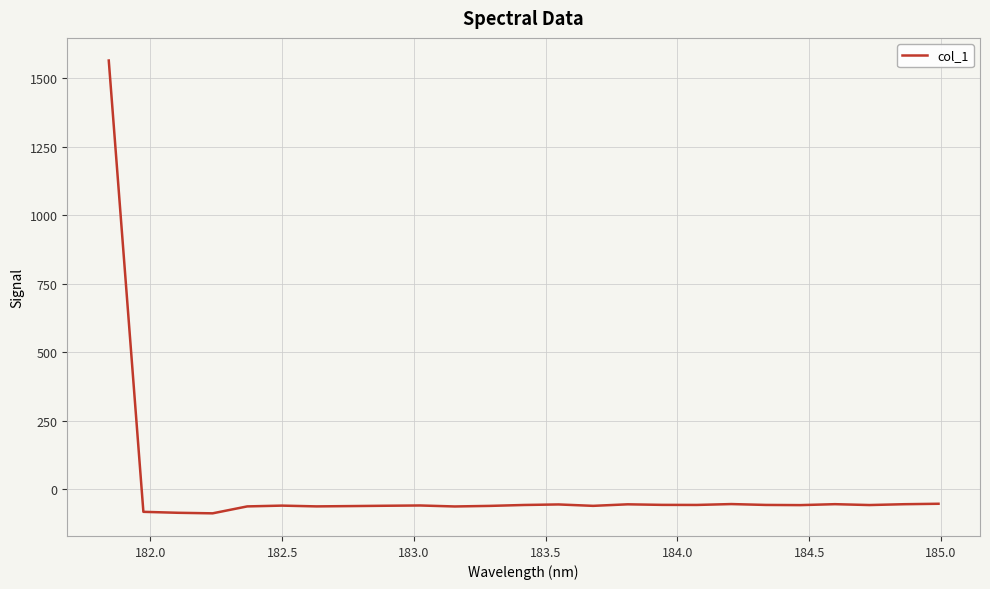

What is the difference between the maximum and minimum values?

1652.4